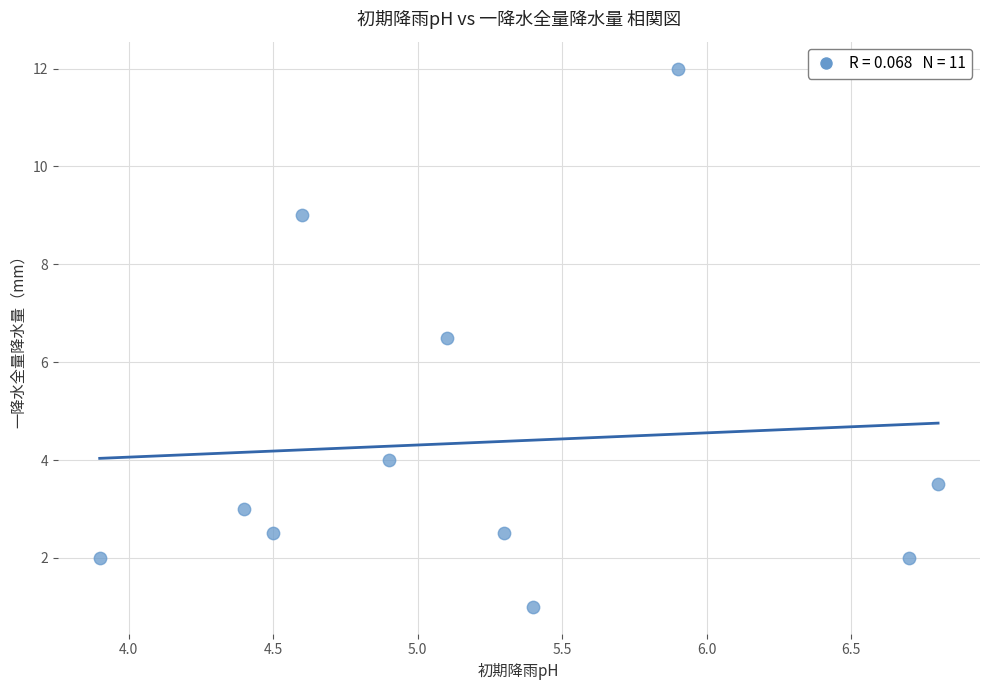

What is the range of Y values (max minus min)?

11.0